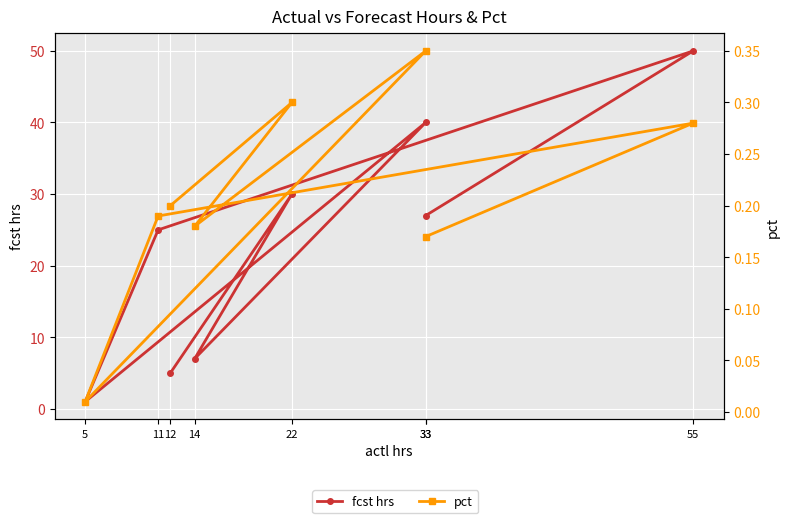

Read the pct value at 12.

0.2